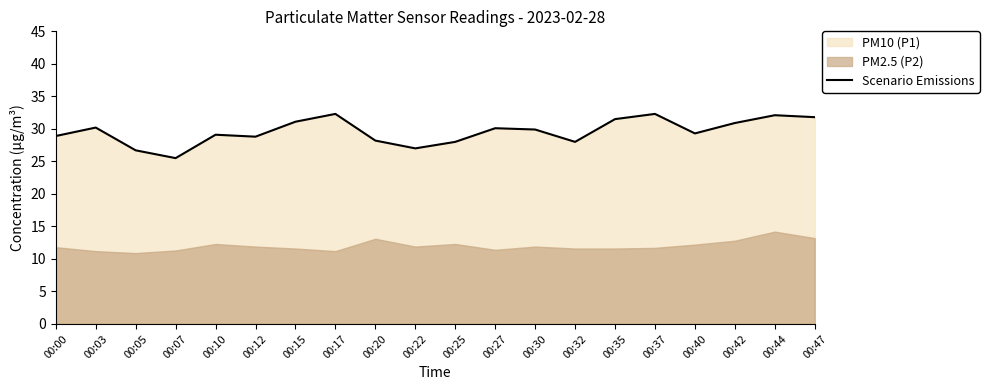

Rank the categories by value from lowest to highest.

00:07, 00:05, 00:22, 00:25, 00:32, 00:20, 00:12, 00:00, 00:10, 00:40, 00:30, 00:27, 00:03, 00:42, 00:15, 00:35, 00:47, 00:44, 00:17, 00:37